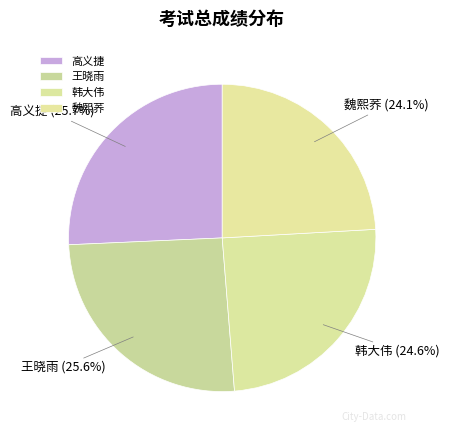

Approximately how many times larger is the value at 高义捷 compared to 王晓雨?

1.0